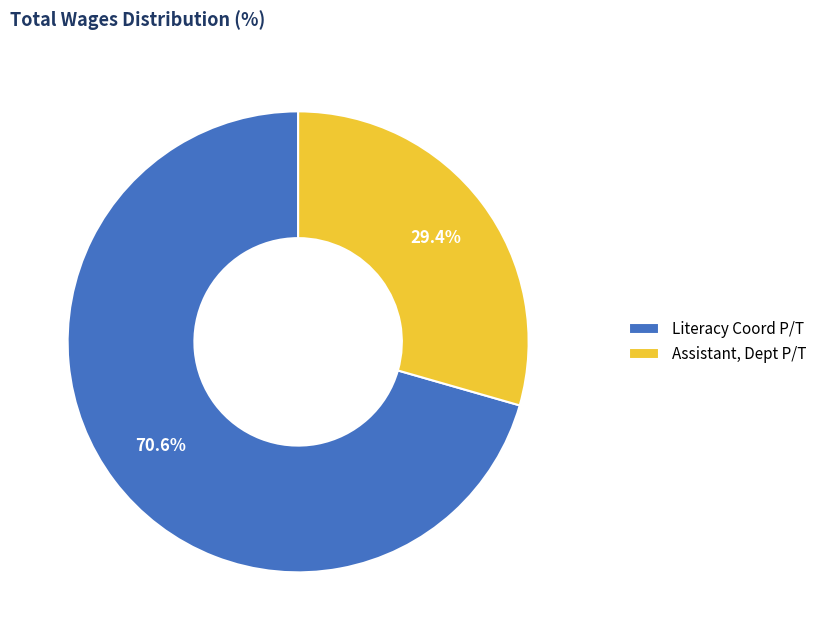

Do Literacy Coord P/T and Assistant, Dept P/T together represent more than half of the pie?

Yes